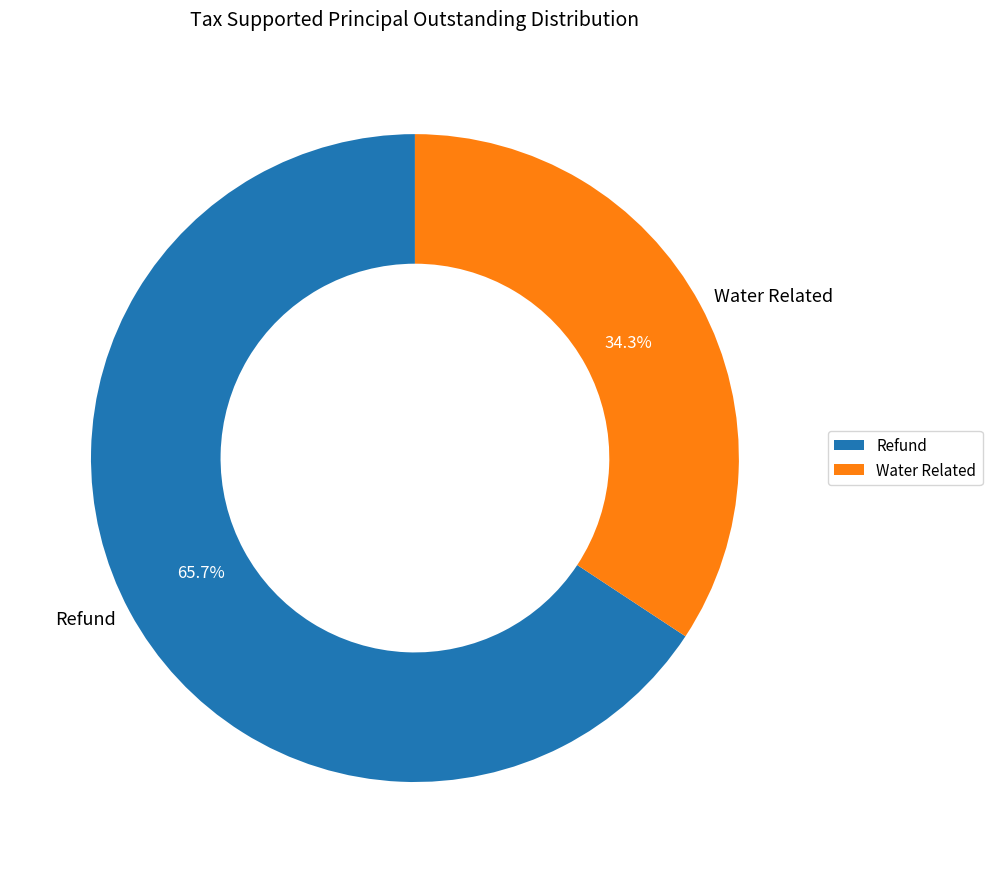

Rank the categories by value from lowest to highest.

Water Related, Refund